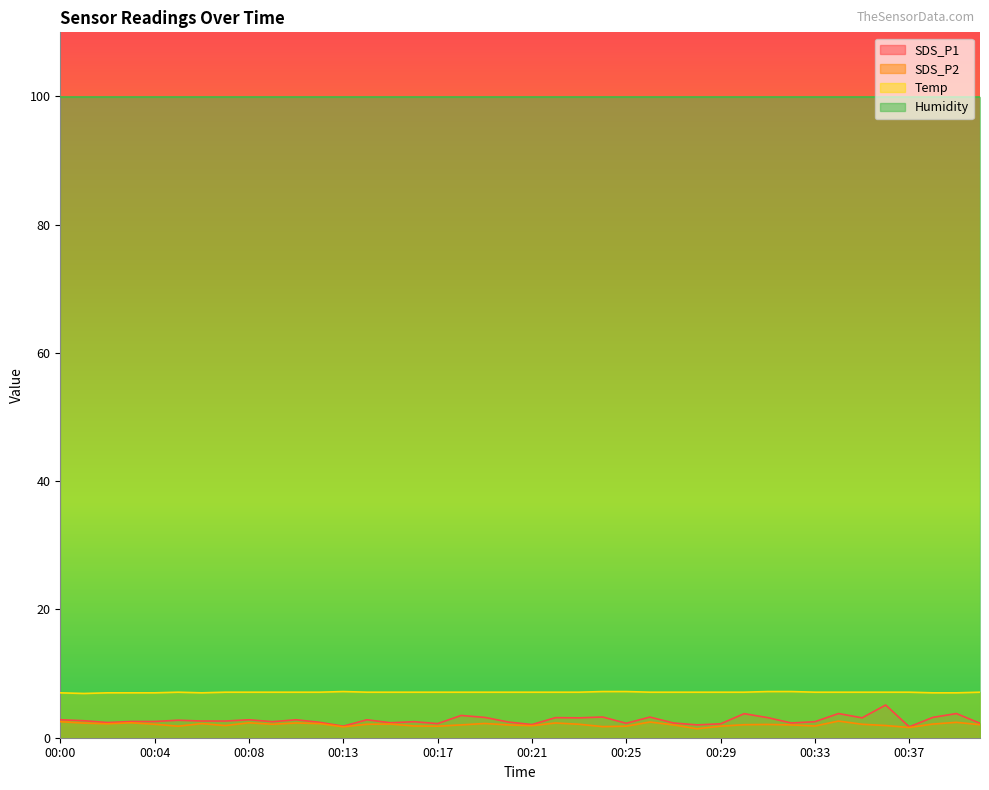

List the labels in order of SDS_P1 value, smallest first.

00:37, 00:13, 00:28, 00:21, 00:29, 00:17, 00:25, 00:40, 00:27, 00:32, 00:15, 00:02, 00:11, 00:20, 00:09, 00:16, 00:33, 00:03, 00:04, 00:06, 00:07, 00:01, 00:05, 00:00, 00:08, 00:10, 00:14, 00:23, 00:35, 00:22, 00:31, 00:19, 00:38, 00:26, 00:24, 00:18, 00:30, 00:34, 00:39, 00:36